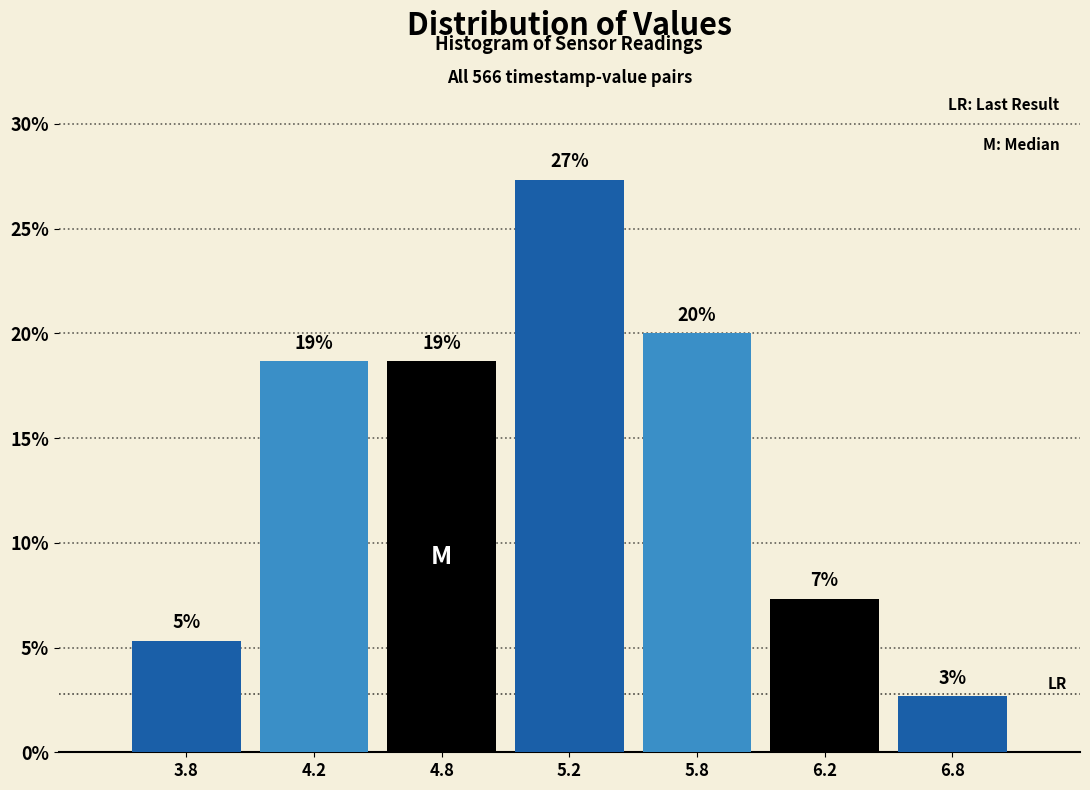

Are the bars horizontal?

No